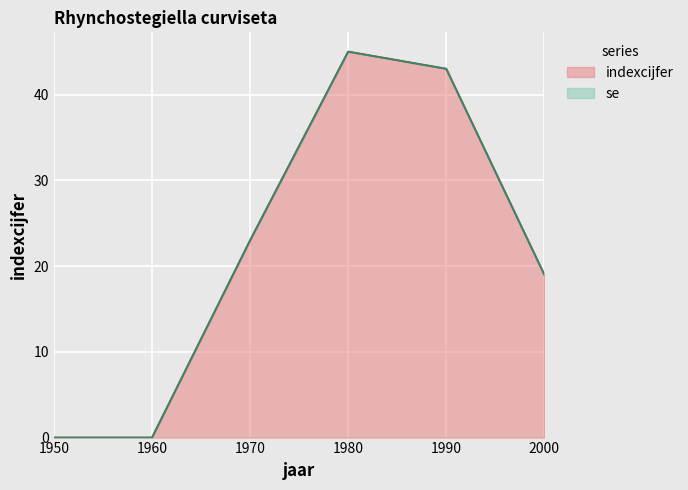

Rank the categories by value from lowest to highest.

1950, 1960, 2000, 1970, 1990, 1980